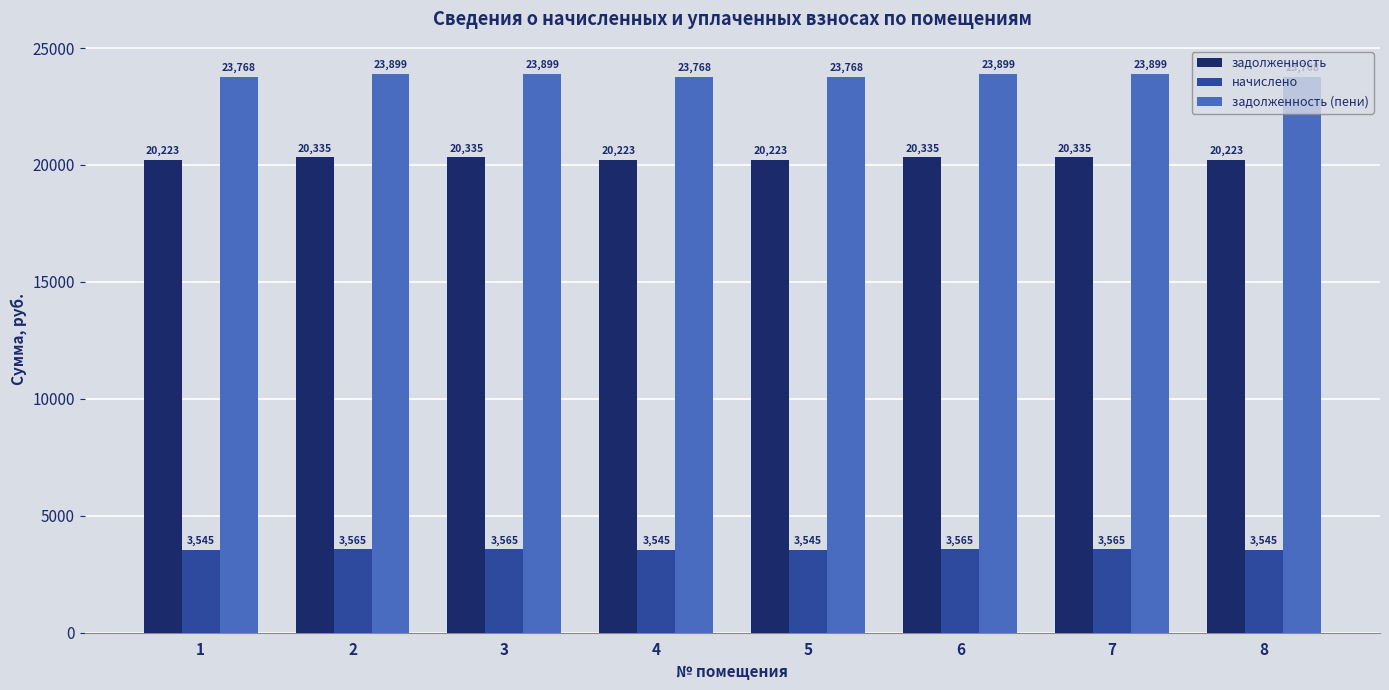

Read the задолженность (пени) value at 7.

23899.3